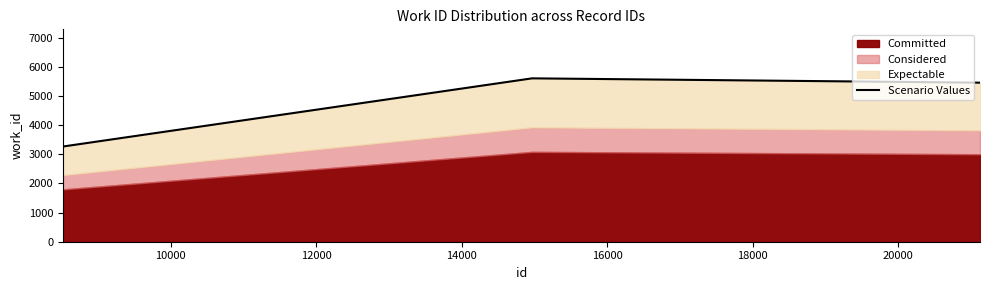

How many data points are less than 5452?

1